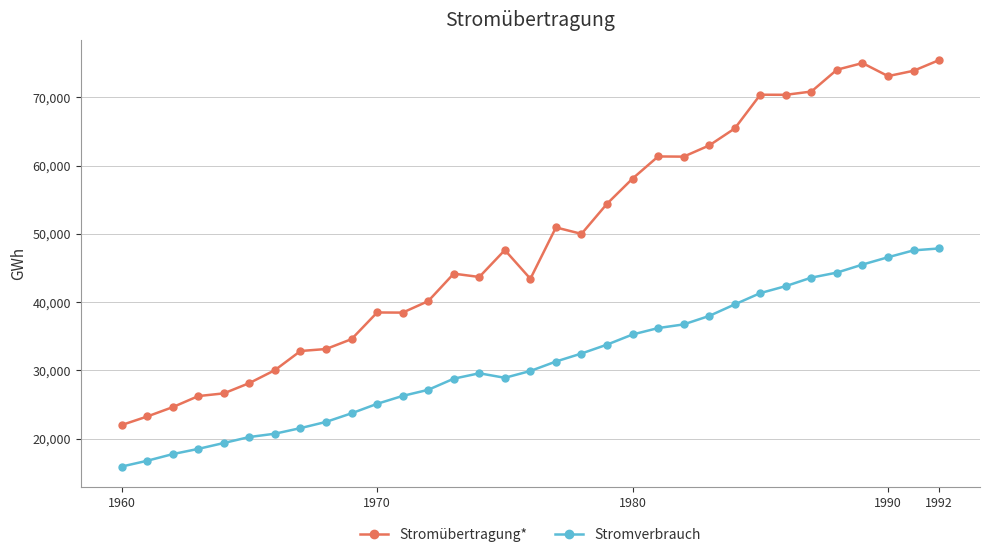

Which series has the widest spread of values?

Stromübertragung*